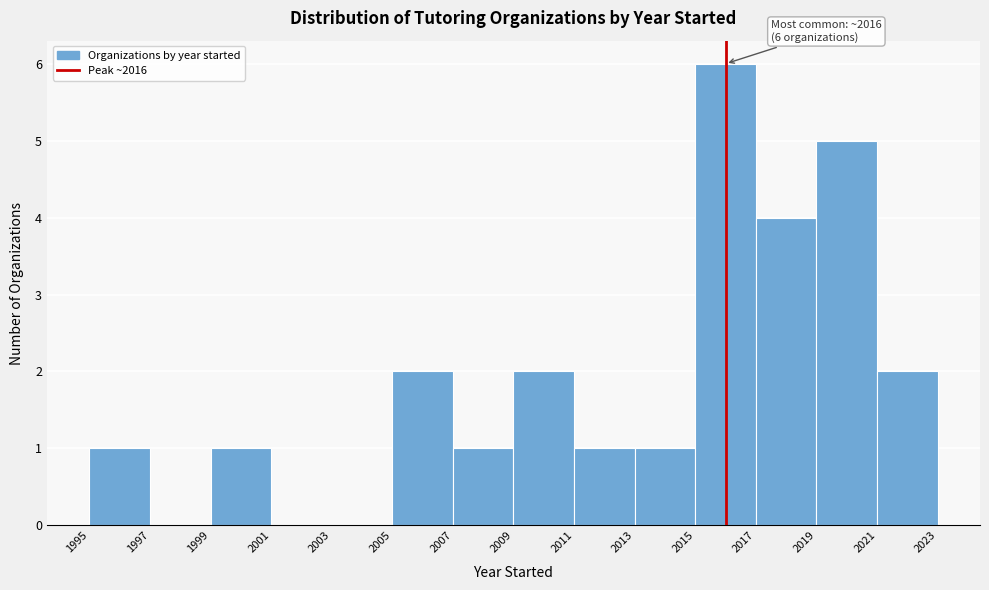

Which range on the x-axis has the tallest bar?

2015 to 2017